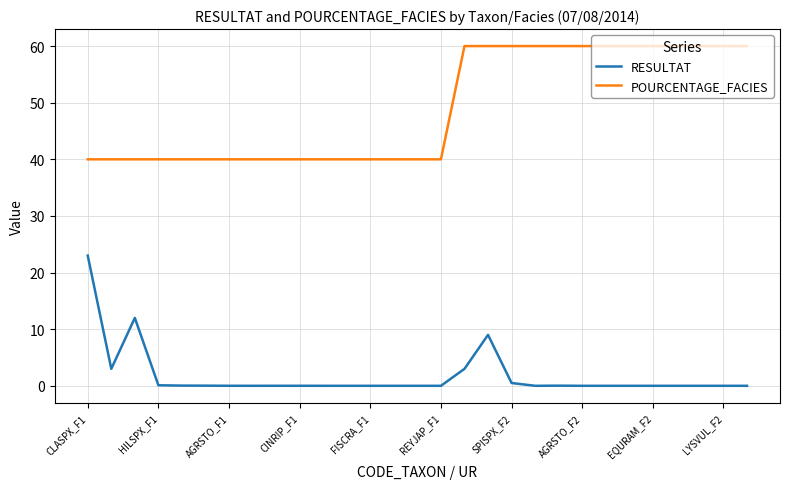

What are all the series names shown in the legend?

RESULTAT, POURCENTAGE_FACIES